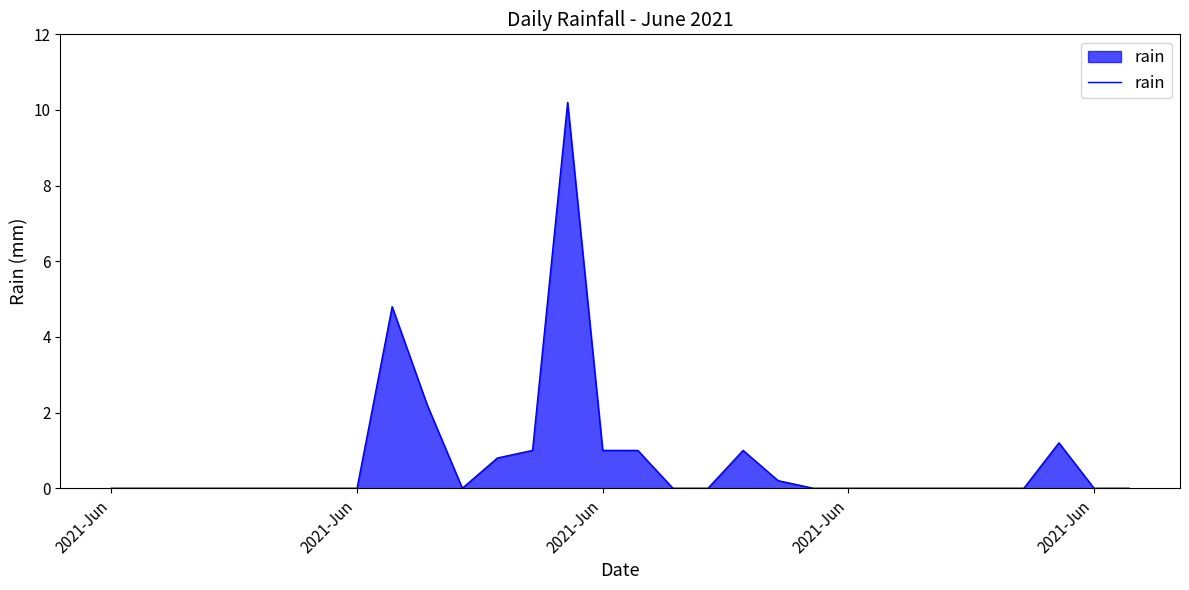

What is the greatest value displayed?

10.2